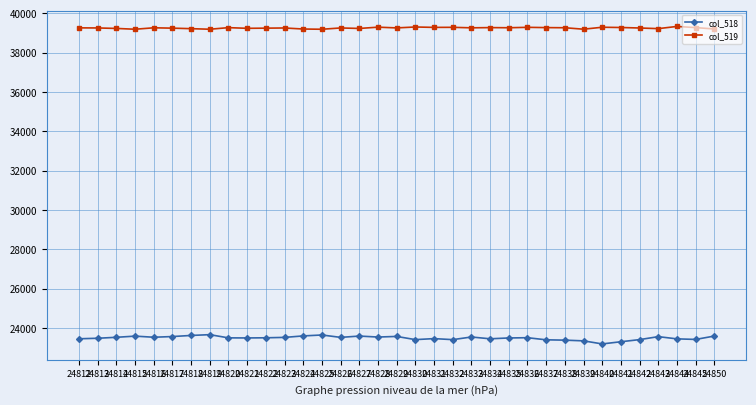

List the series in order of their peak value, lowest first.

col_518, col_519